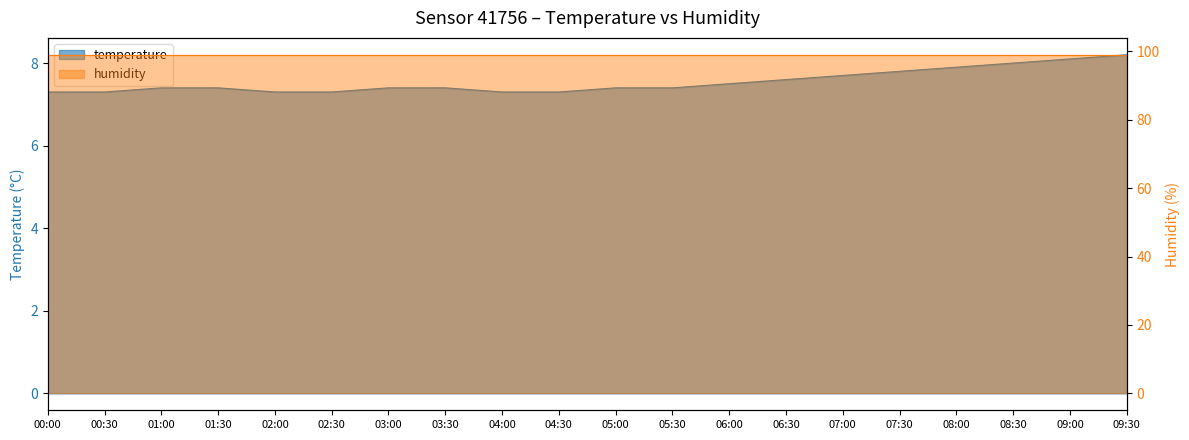

What is the label of the 9th point from the right?

05:30